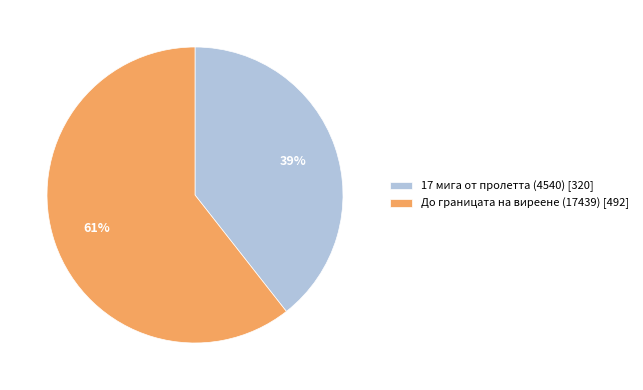

What percentage is the 17 мига от пролетта (4540) slice, to the nearest percent?

39%